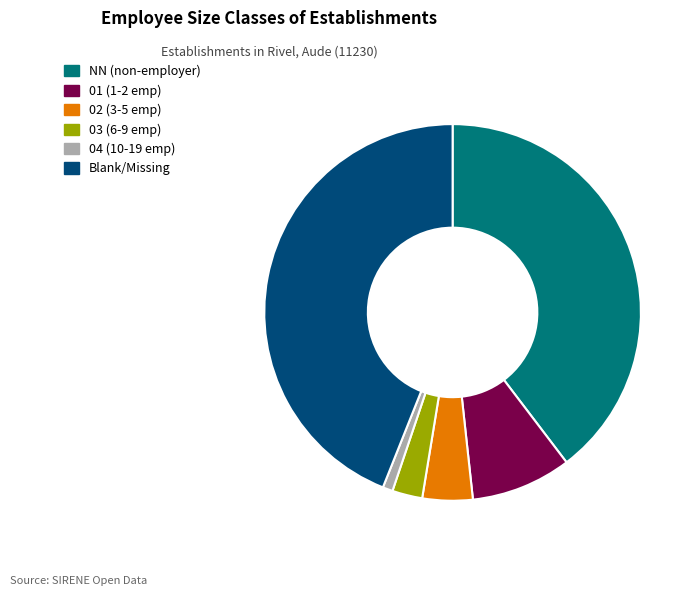

Is it true that 03 (6-9 emp) is 17% of the pie?

False